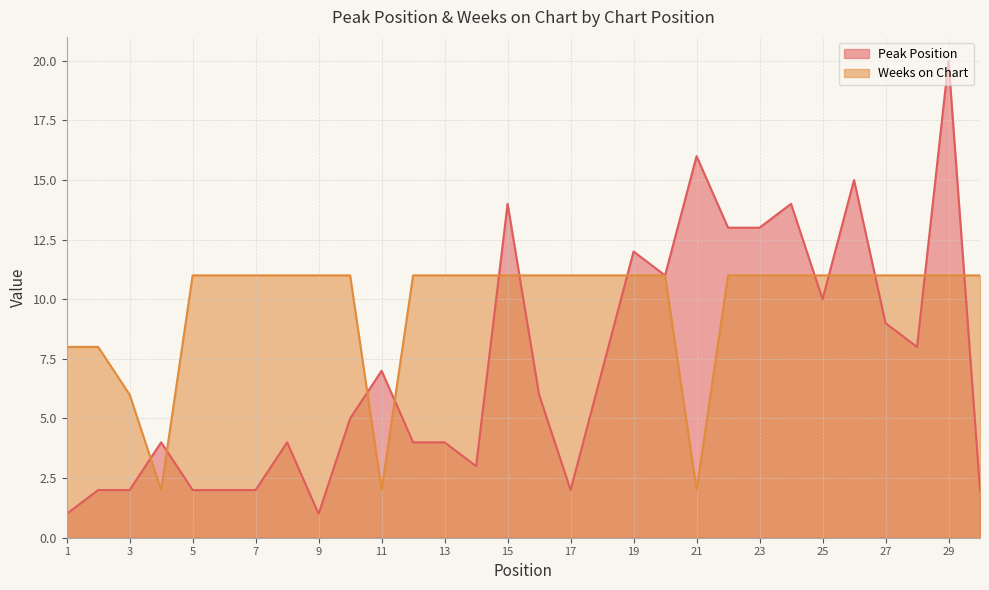

True or false: Weeks on Chart and Peak Position cross at least once.

True